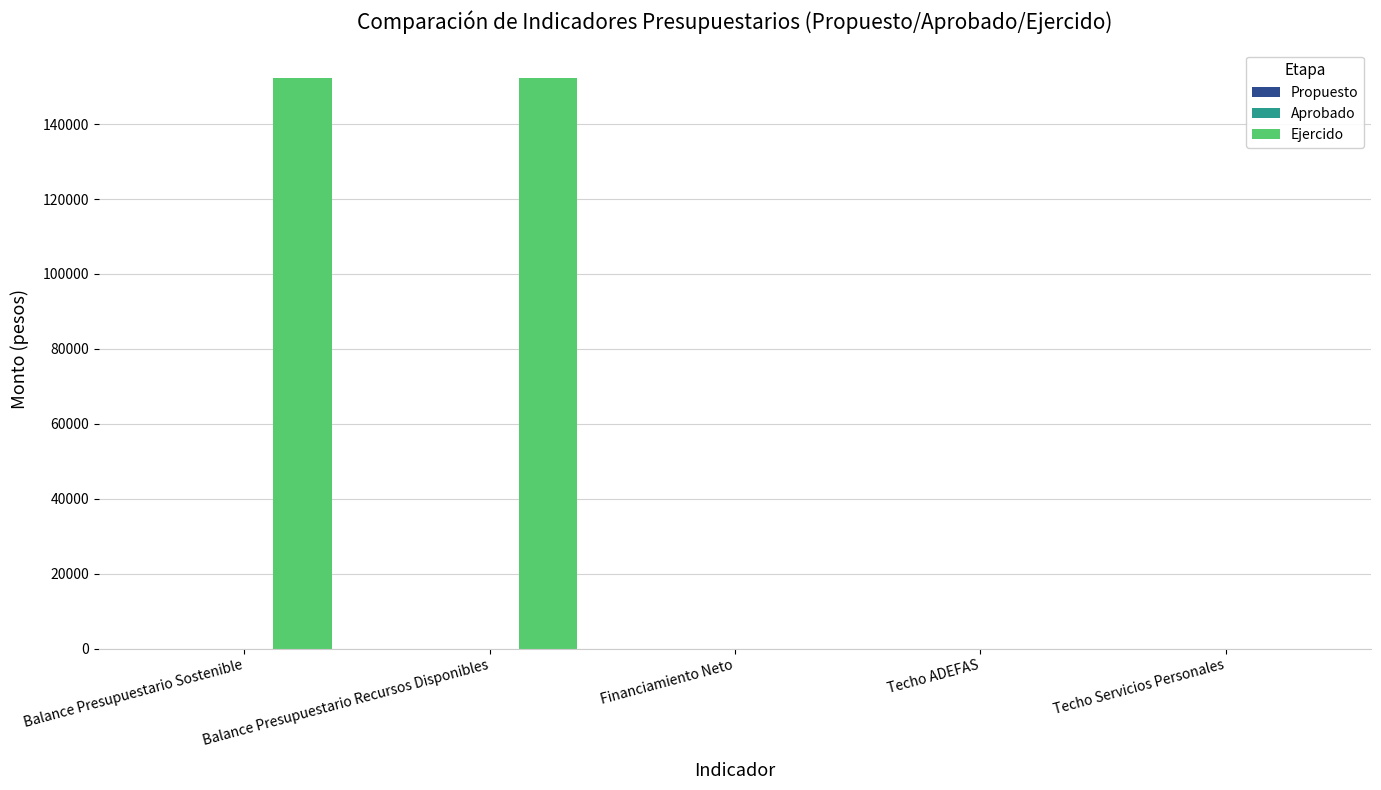

Are the bars grouped side by side (vs. stacked)?

No